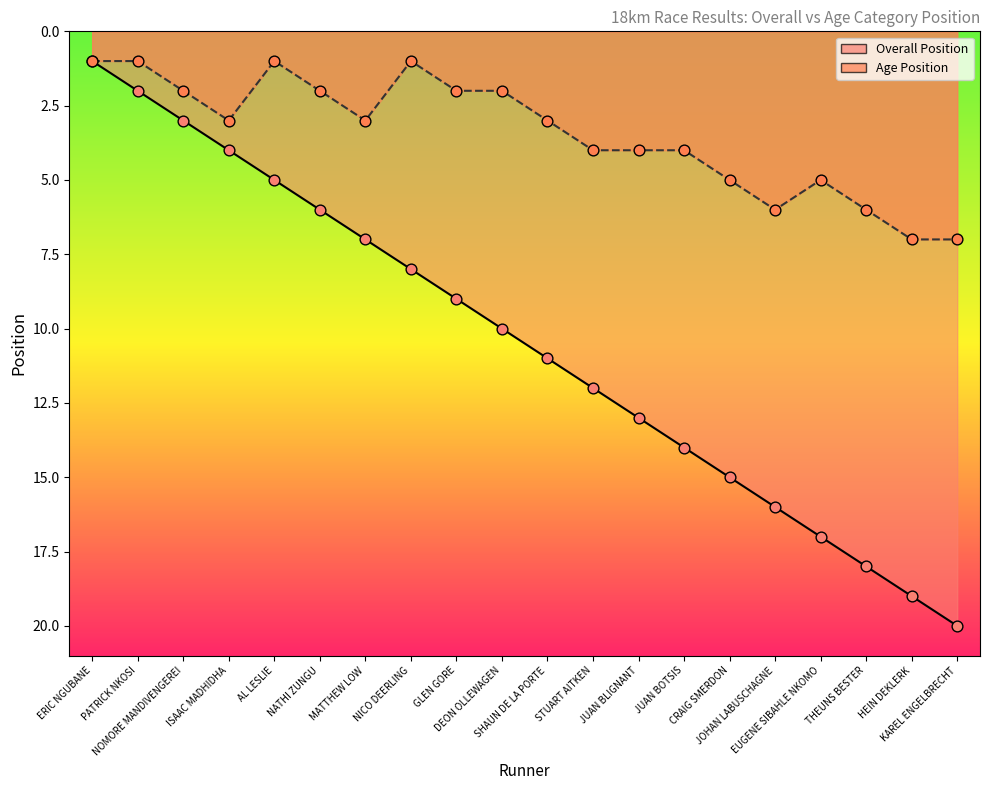

What are all the series names shown in the legend?

Overall Position, Age Position